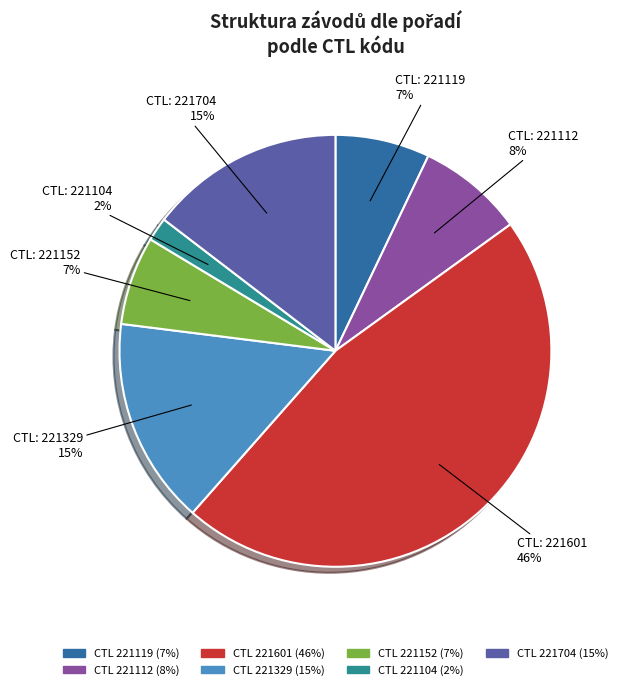

Is there any slice that represents more than half of the pie?

No